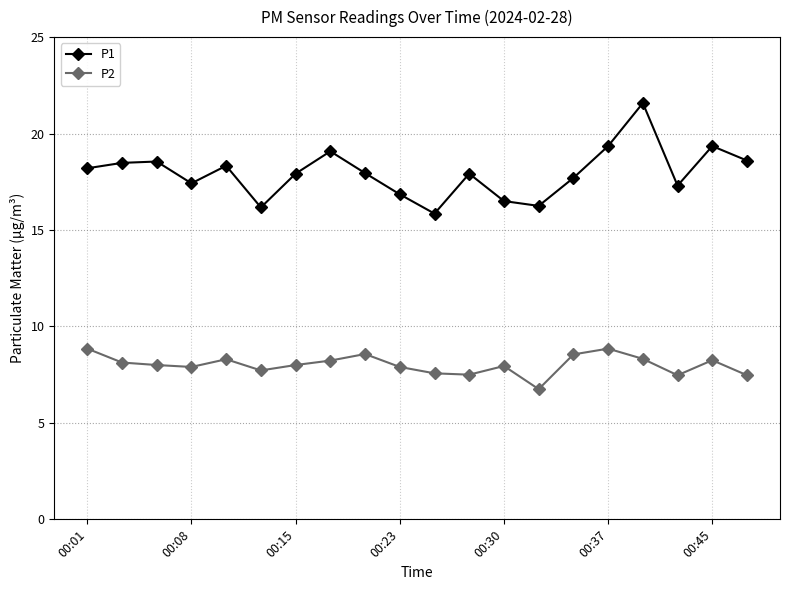

Which series has the widest spread of values?

P1